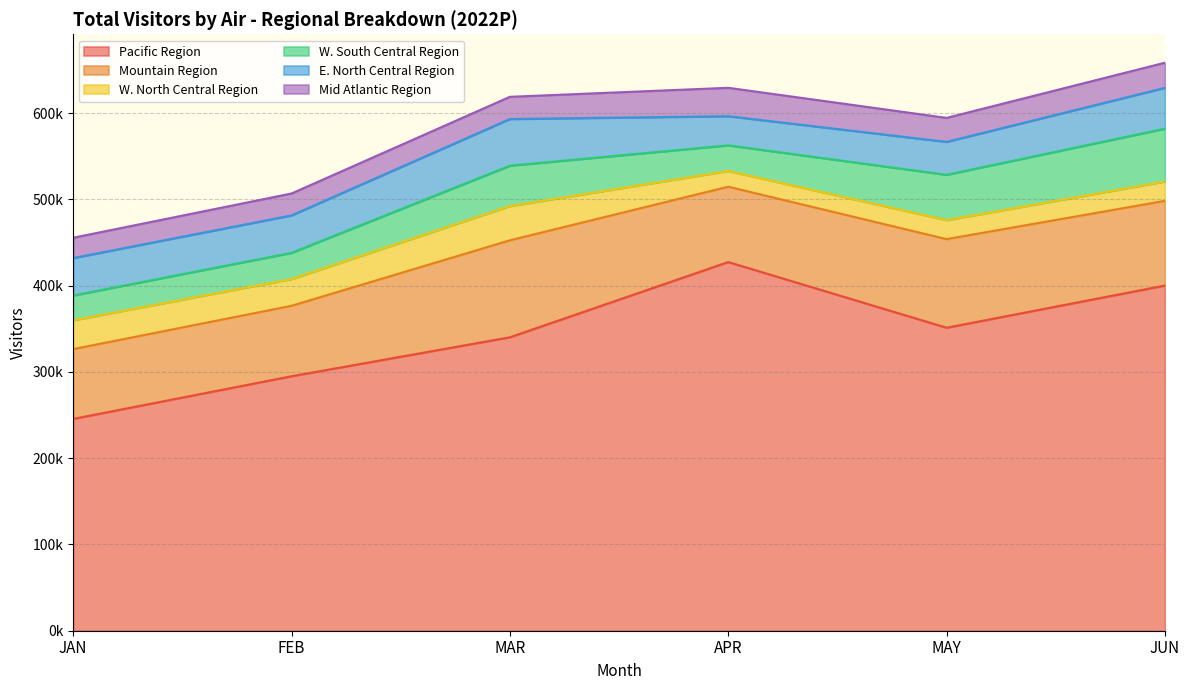

Is it true that Mid Atlantic Region equals 42978.0 at JUN?

False